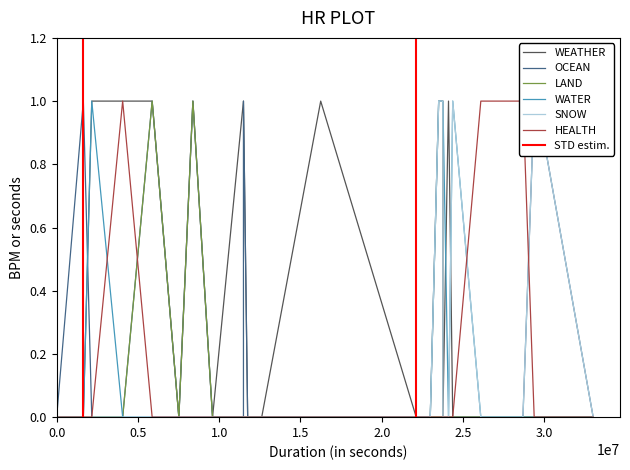

Which series changed the most between 2023-11-25 and 2024-04-22?

WEATHER